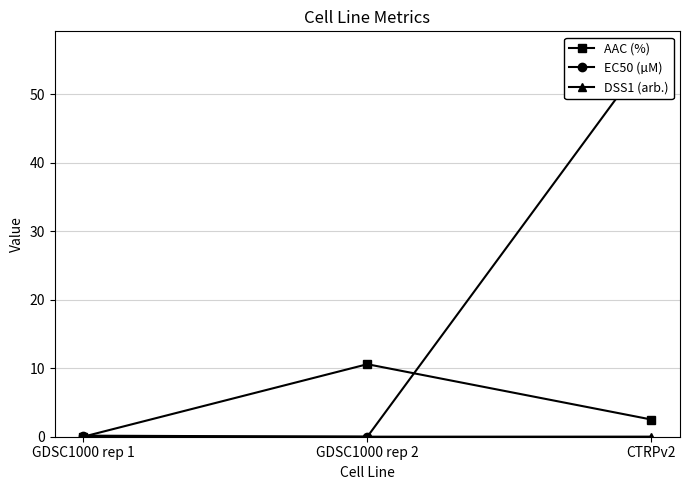

What is the total value across all series at GDSC1000 rep 1?

0.2